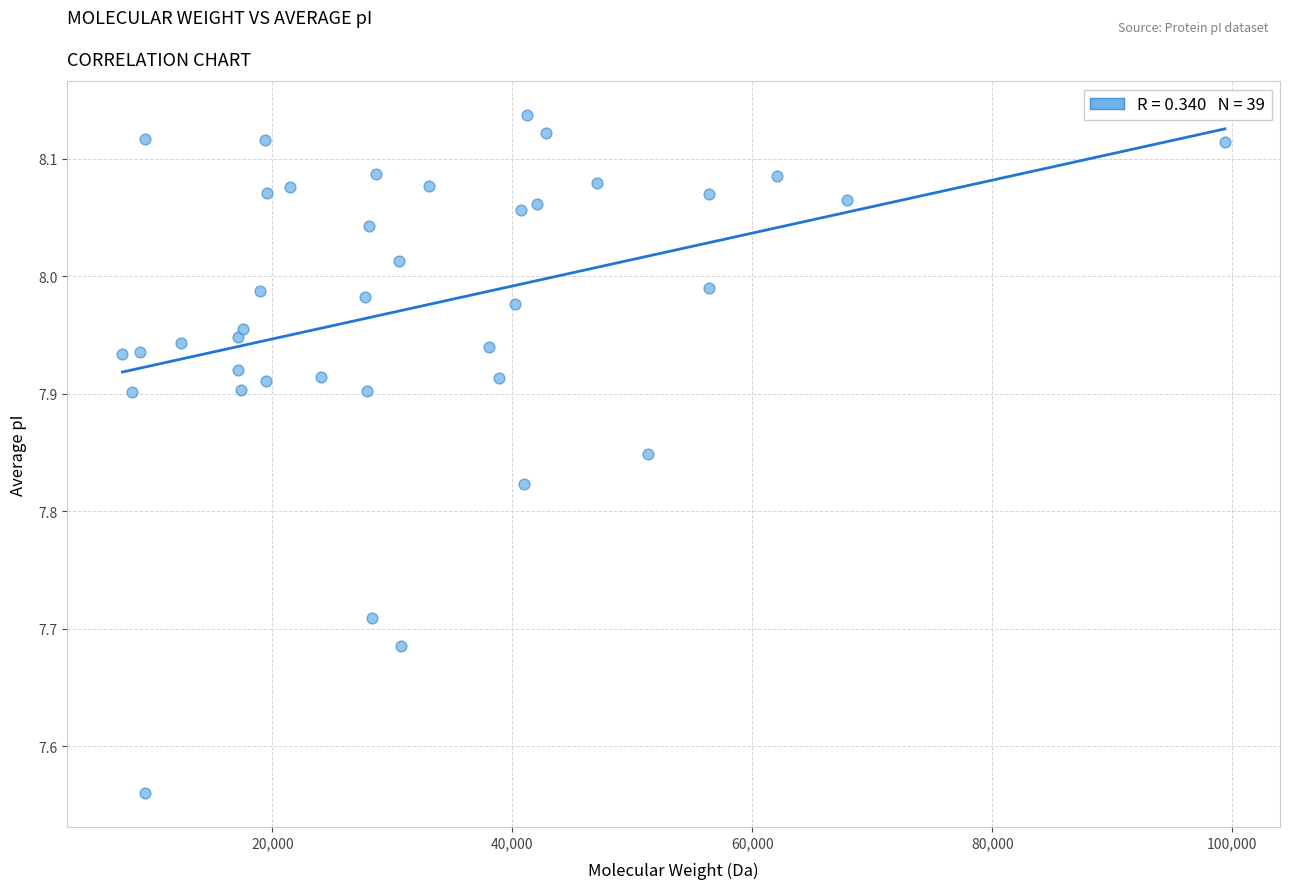

What is the range of Y values (max minus min)?

0.6